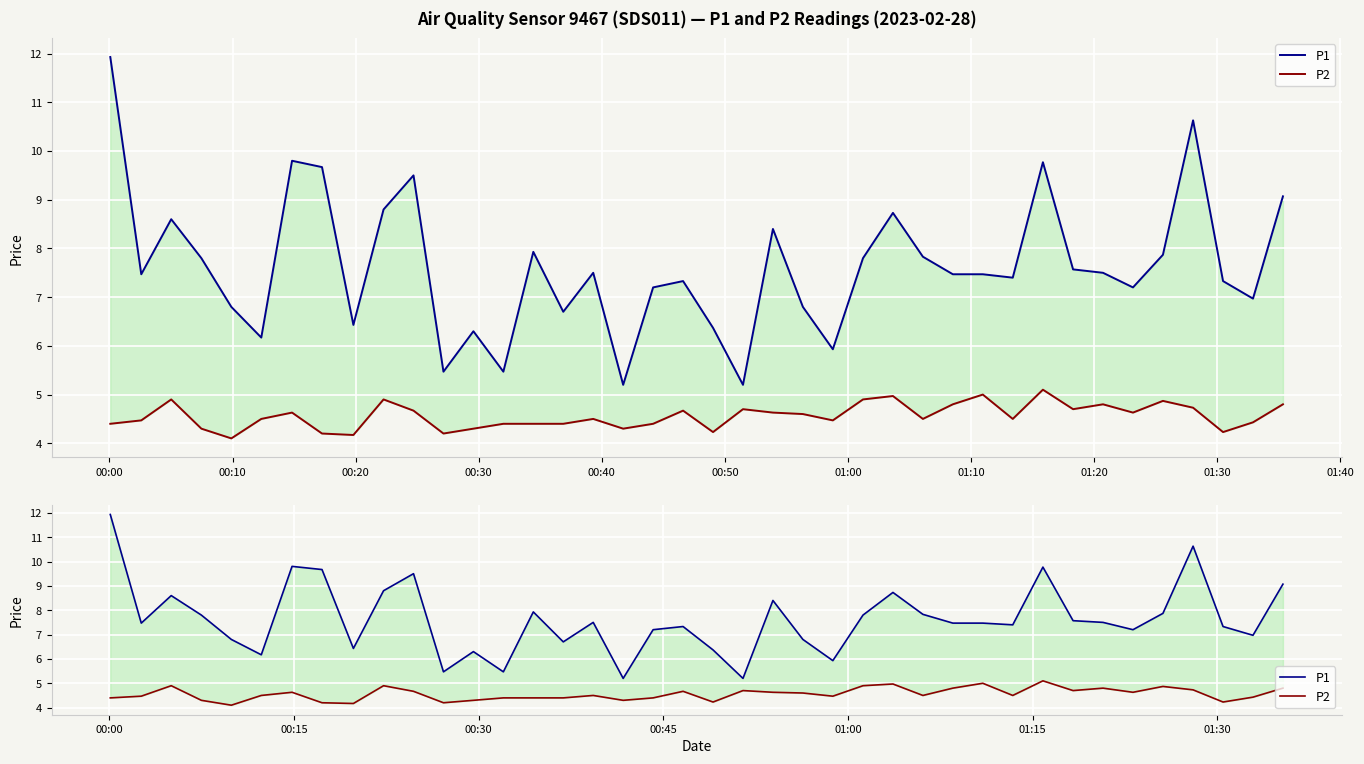

True or false: P2 and P1 cross at least once.

False